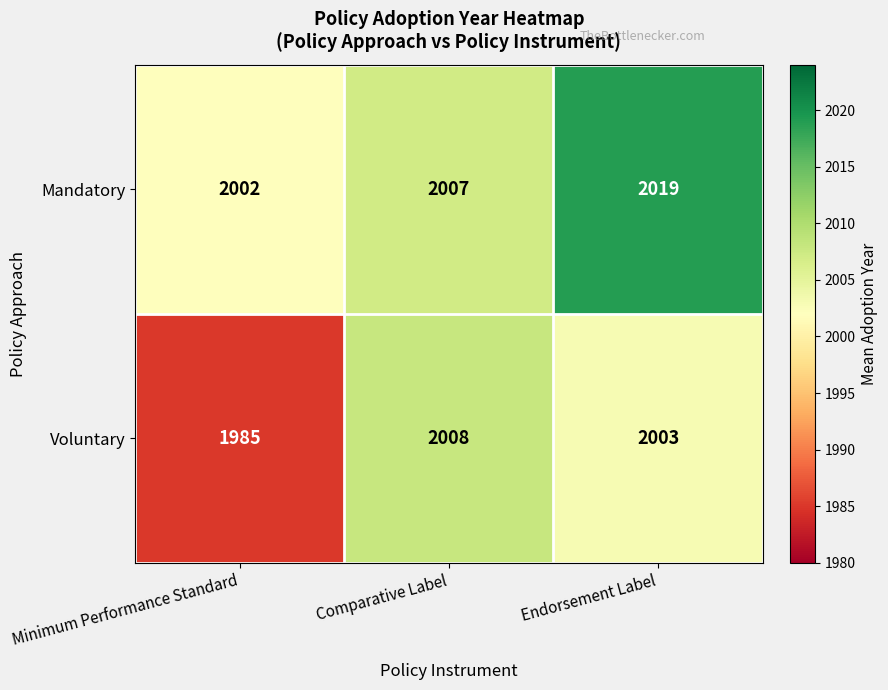

What is the average value of the Voluntary series?

1999